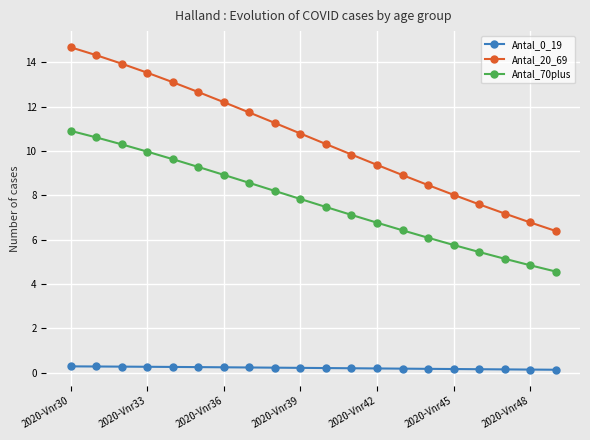

What is the sum of all Antal_20_69 values?

211.1